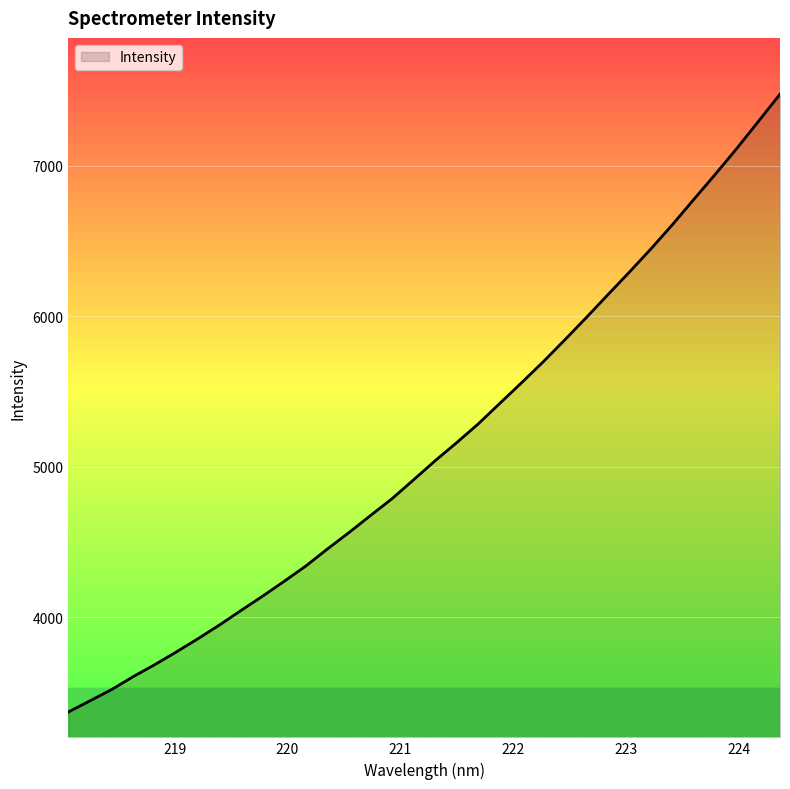

What is the greatest value displayed?

7474.1